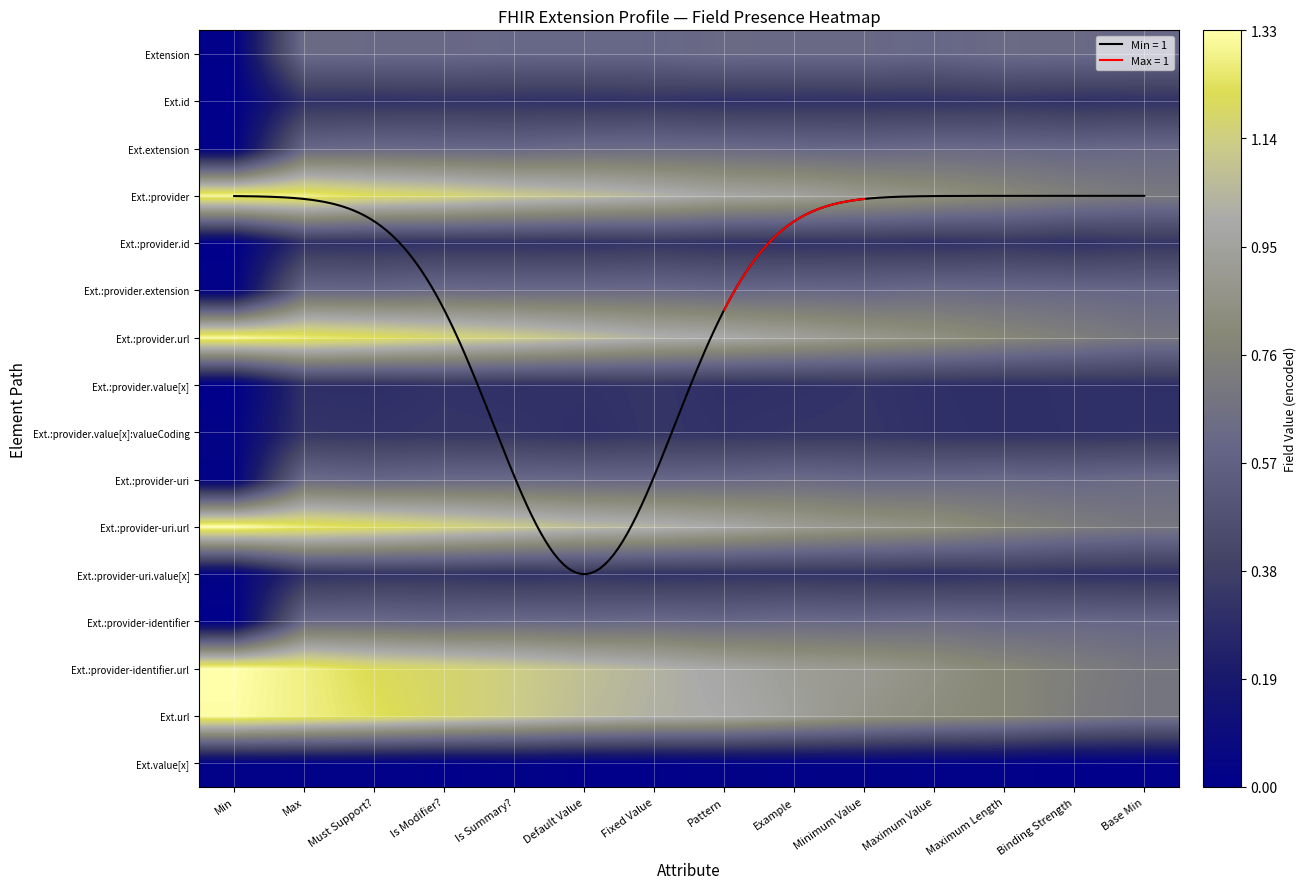

What is the total value across all series at Maximum Value?

8.9